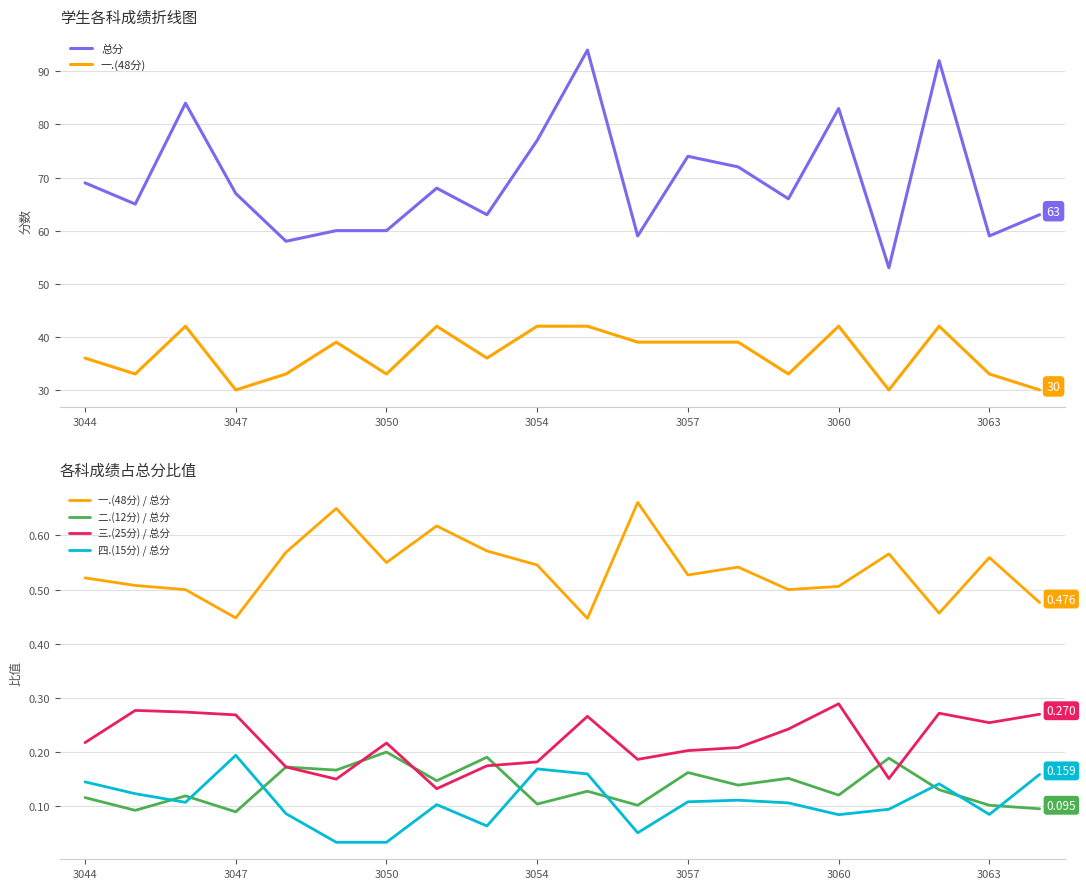

What is the total value across all series at 7?

111.0